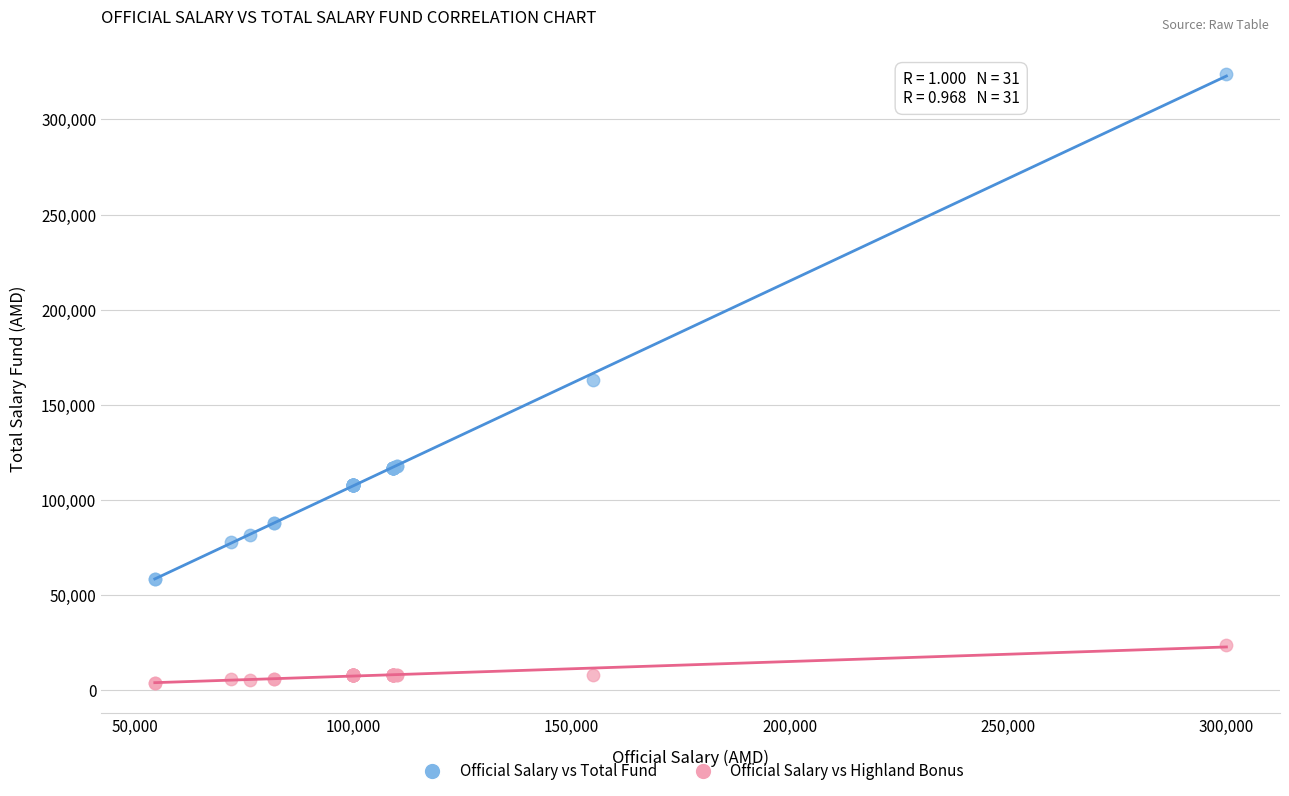

In the Official Salary vs Total Fund series, what Y value is closest to 191250?

163000